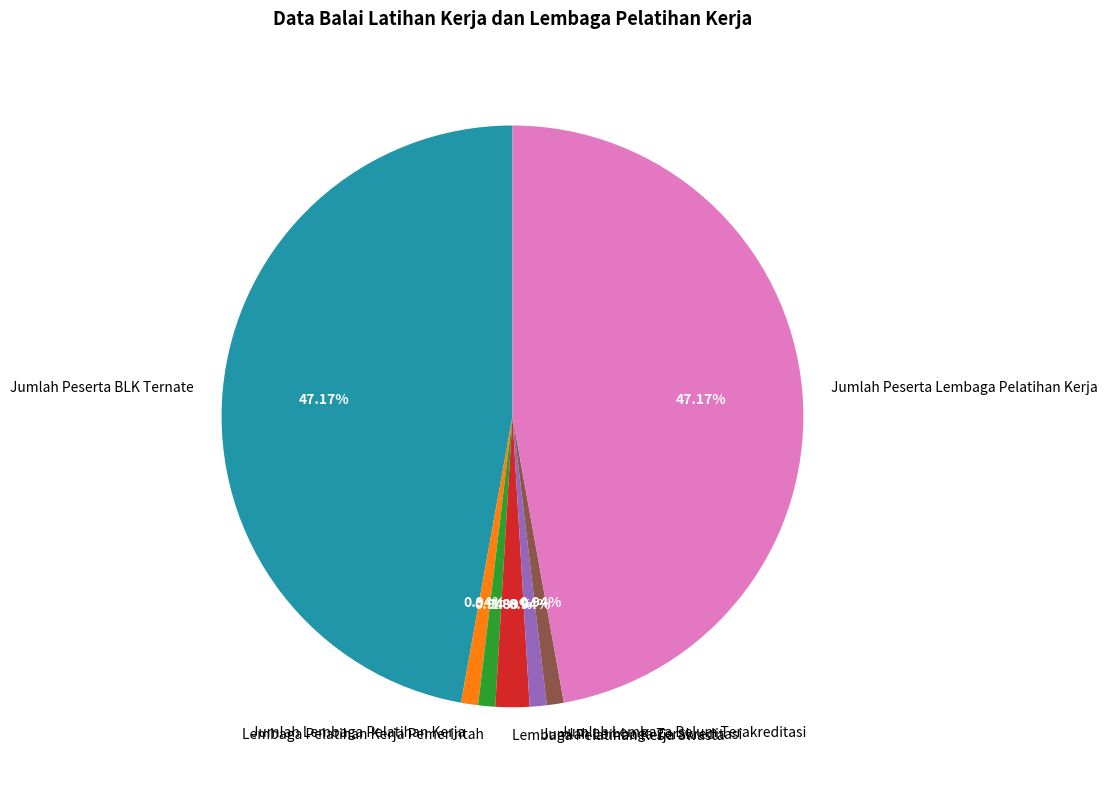

Between Lembaga Pelatihan Kerja Pemerintah and Jumlah Peserta Lembaga Pelatihan Kerja, which is larger?

Jumlah Peserta Lembaga Pelatihan Kerja